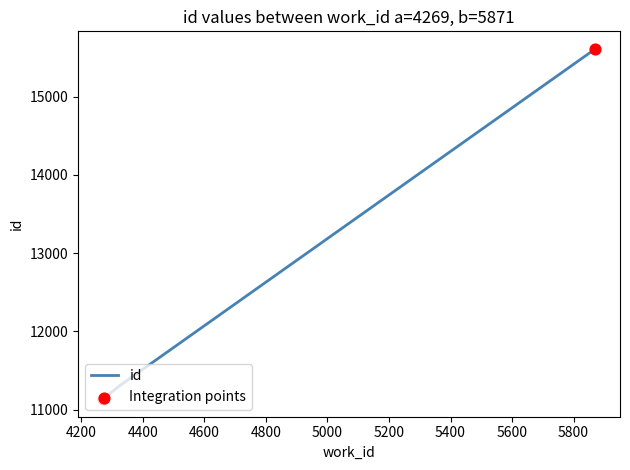

What is the average value?

12687